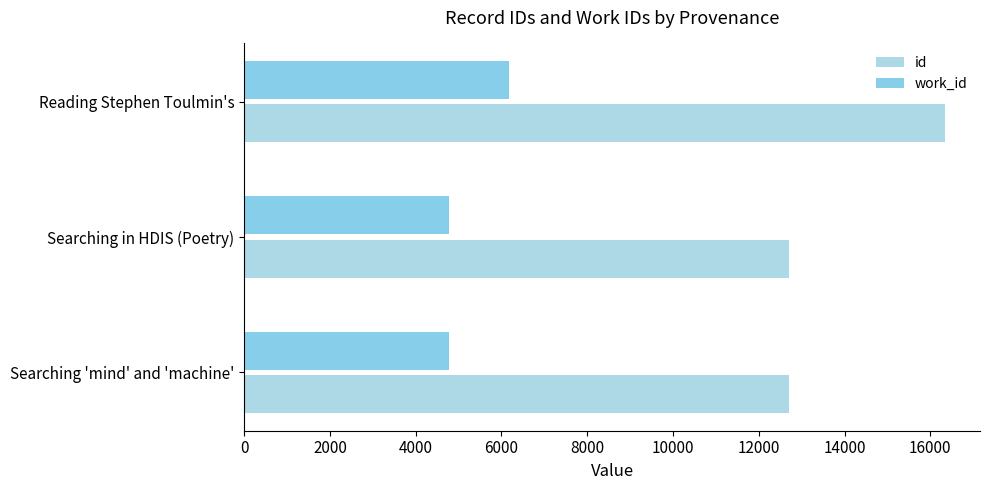

Reading left to right, transcribe all the data shown in this chart.

id: 12701	12702	16341
work_id: 4783	4783	6172